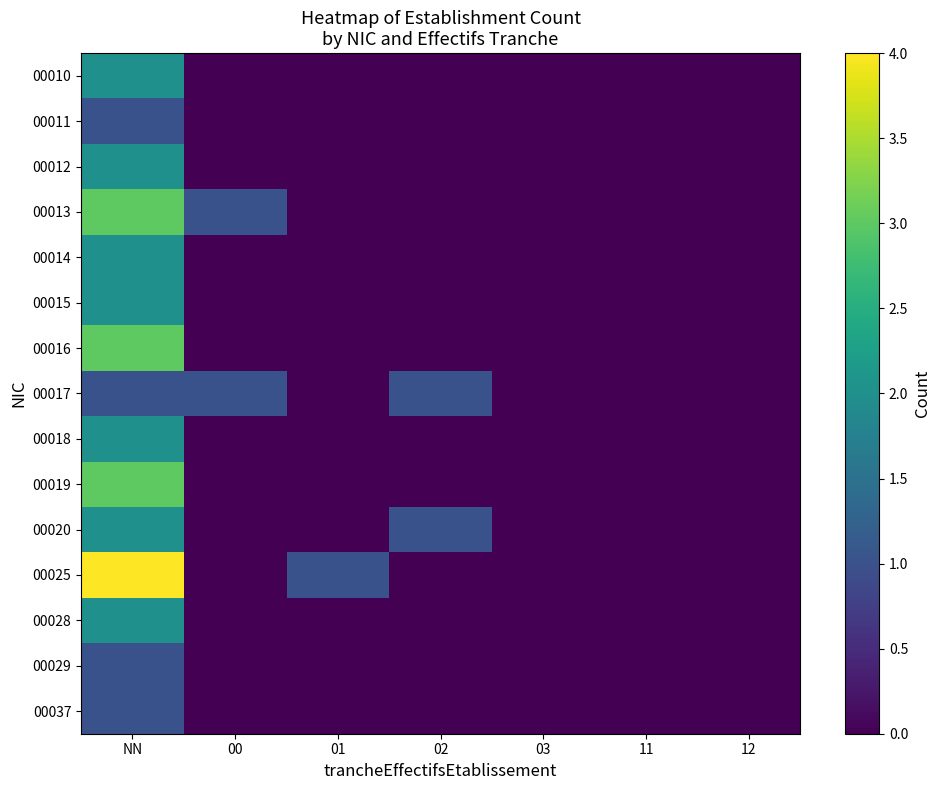

At which category is the sum across all series the highest?

NN